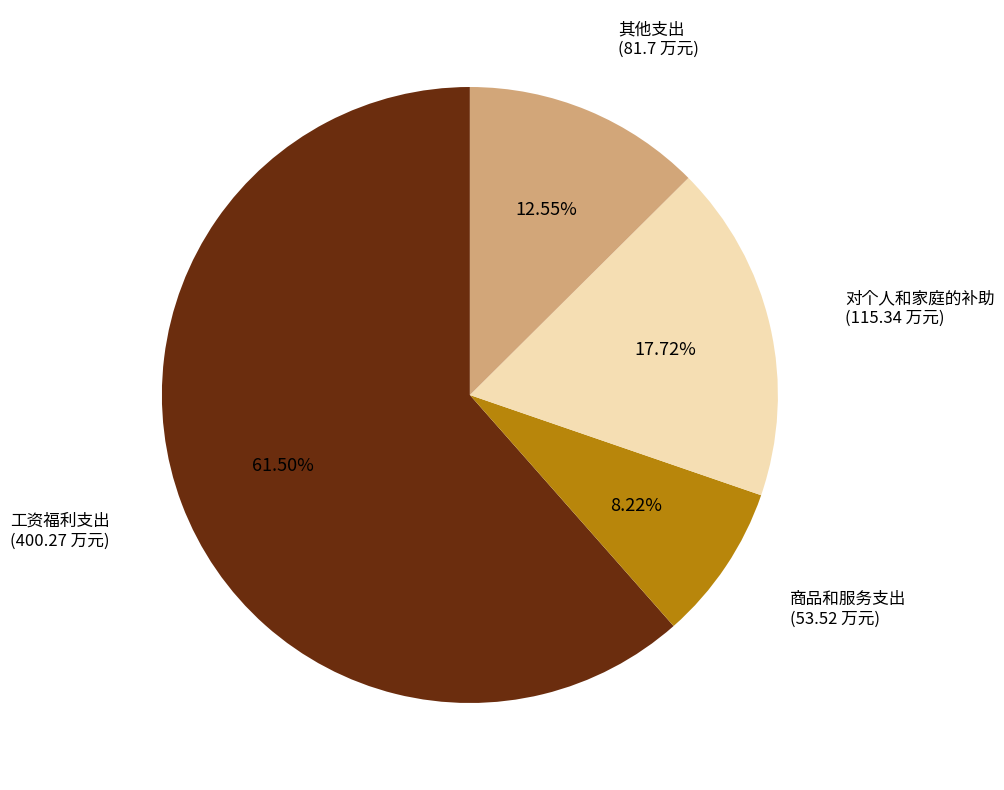

What percentage is NOT represented by 工资福利支出?

38.5%